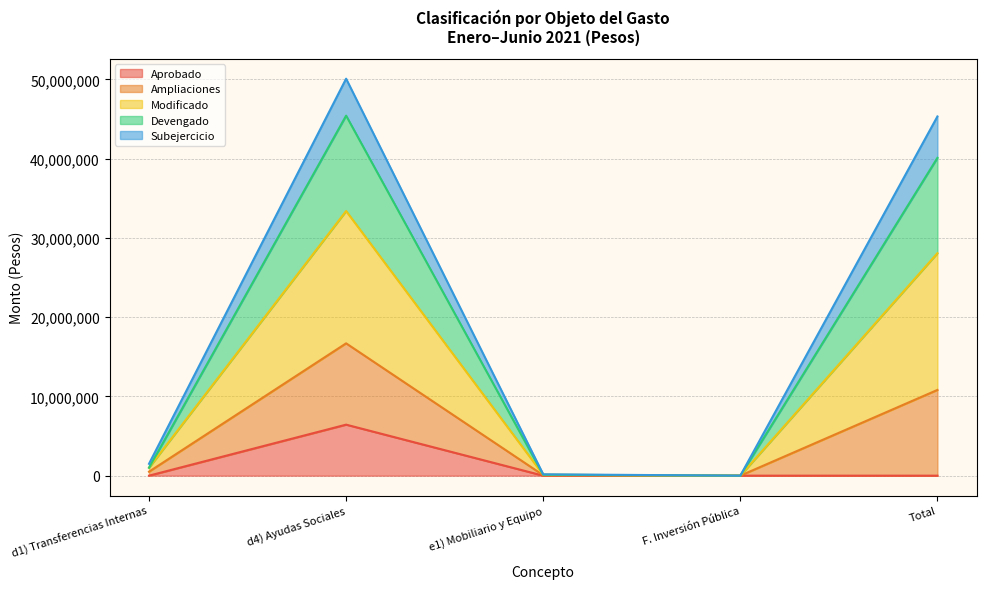

True or false: Devengado and Aprobado intersect in this chart.

False